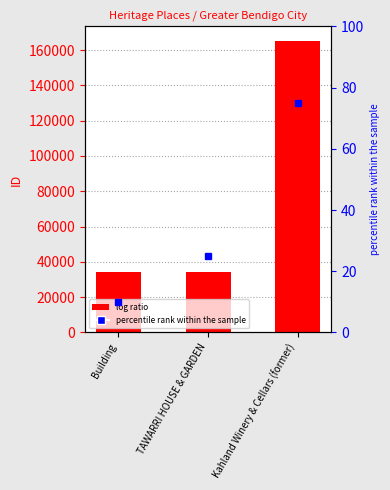

The value at Building is 34264. True or false?

True